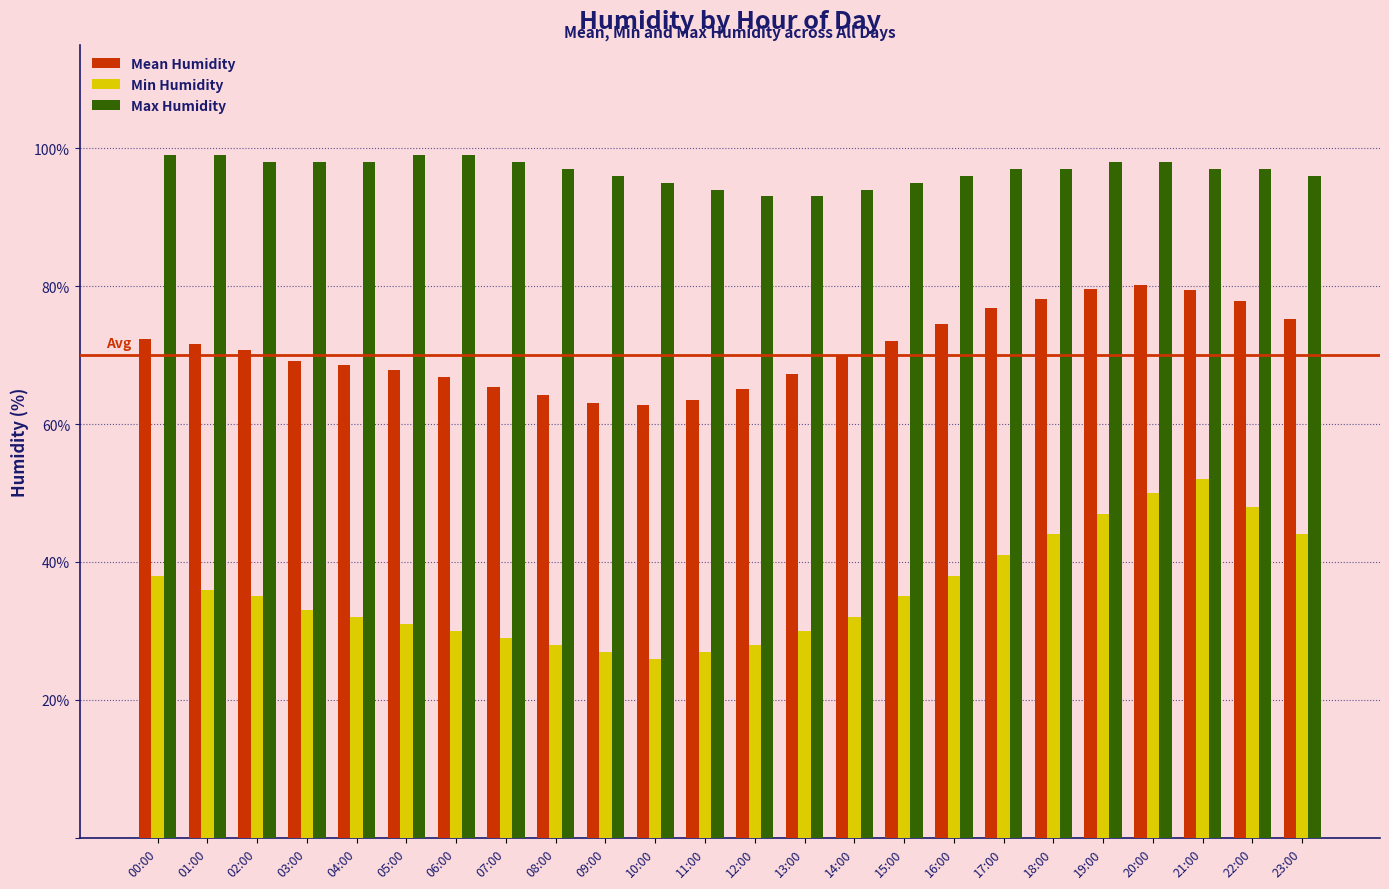

Which series has the largest total across all categories?

Max Humidity